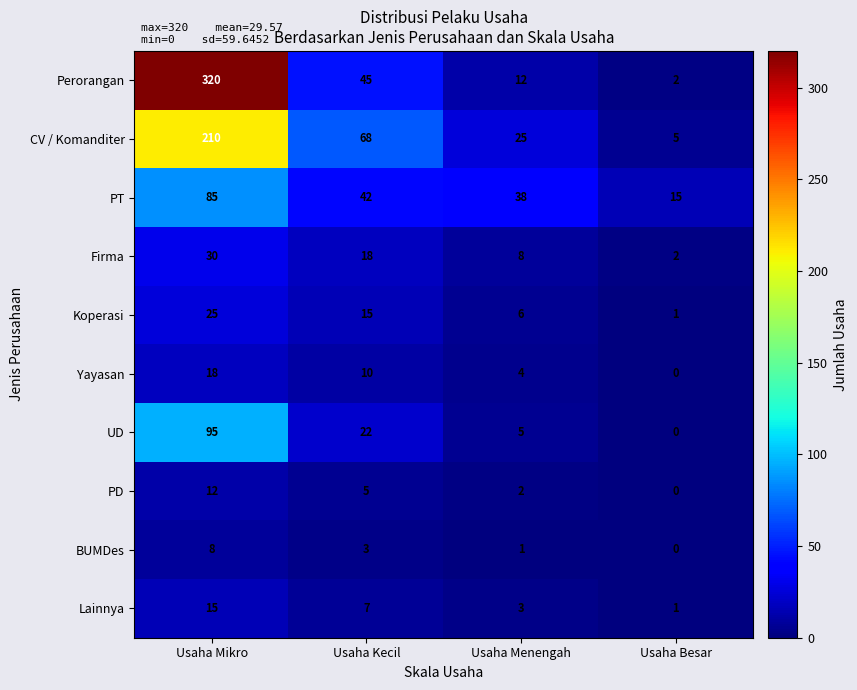

What is the spread (max minus min) of values at Usaha Mikro?

312